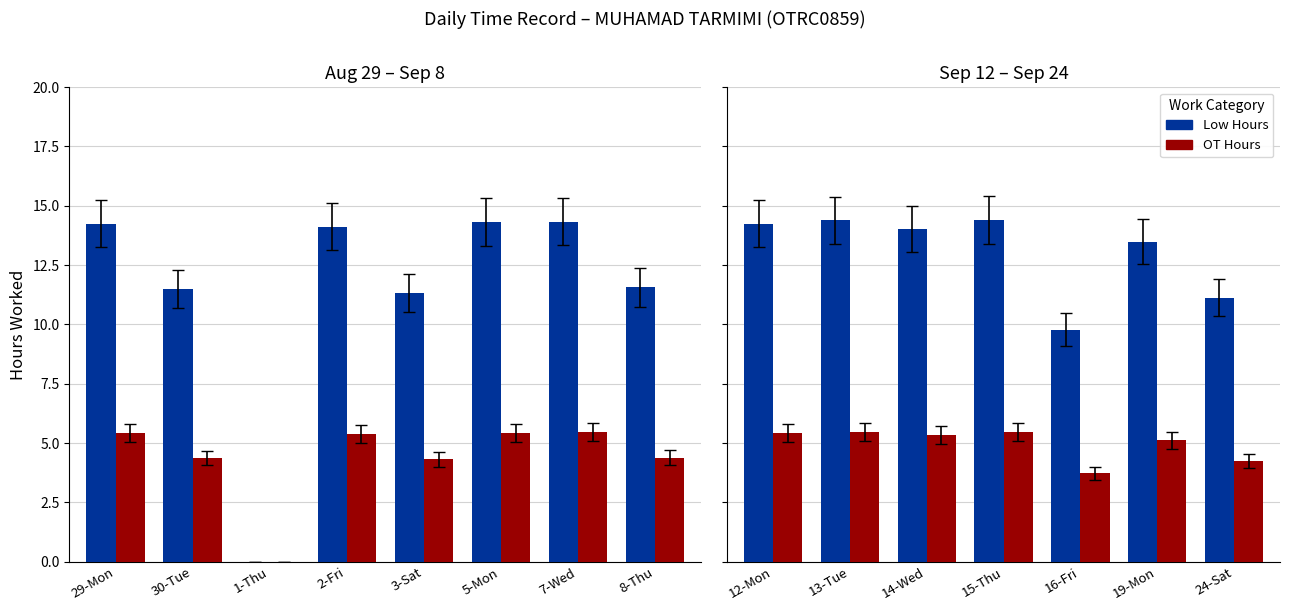

What position from the left is 12-Mon?

1